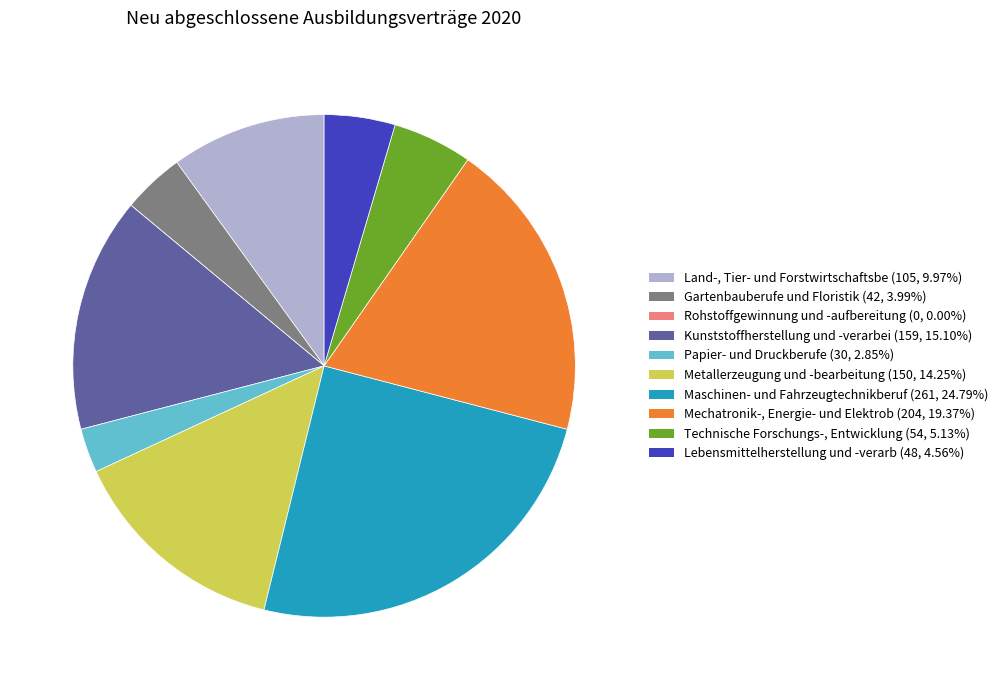

Approximately how many times larger is the value at Technische Forschungs-, Entwicklung (54, 5.13%) compared to Mechatronik-, Energie- und Elektrob (204, 19.37%)?

0.3